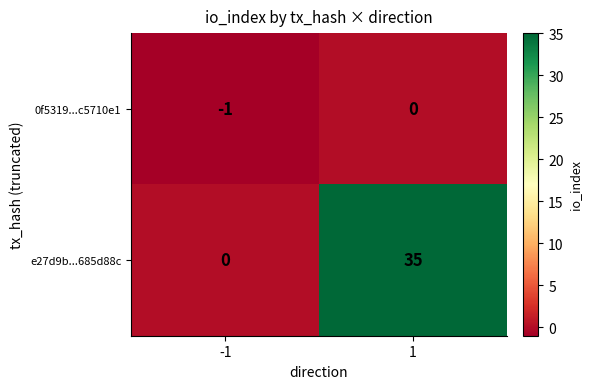

Which series has the widest spread of values?

e27d9b...685d88c